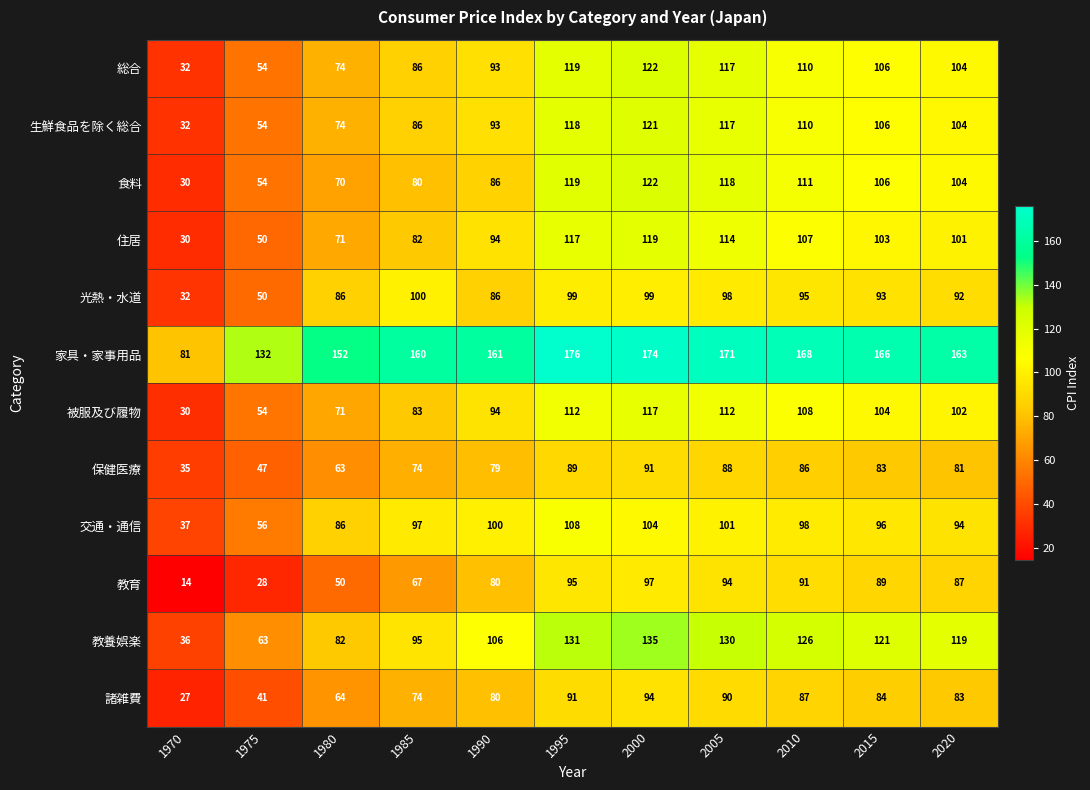

The value of 光熱・水道 at 2010 is 95. True or false?

True